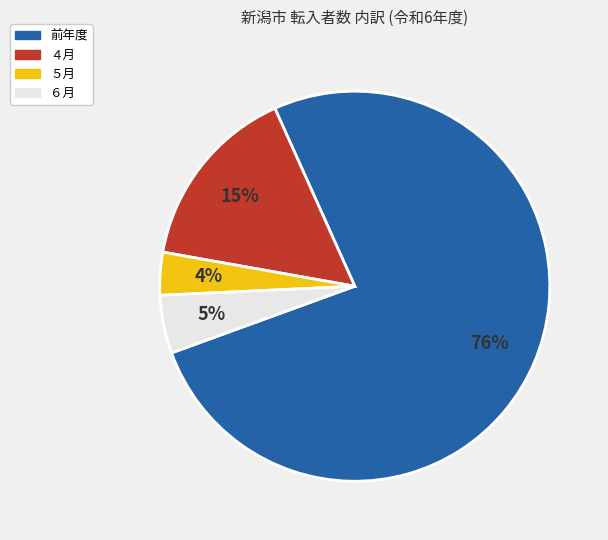

To the nearest percent, what is the average slice percentage?

25%